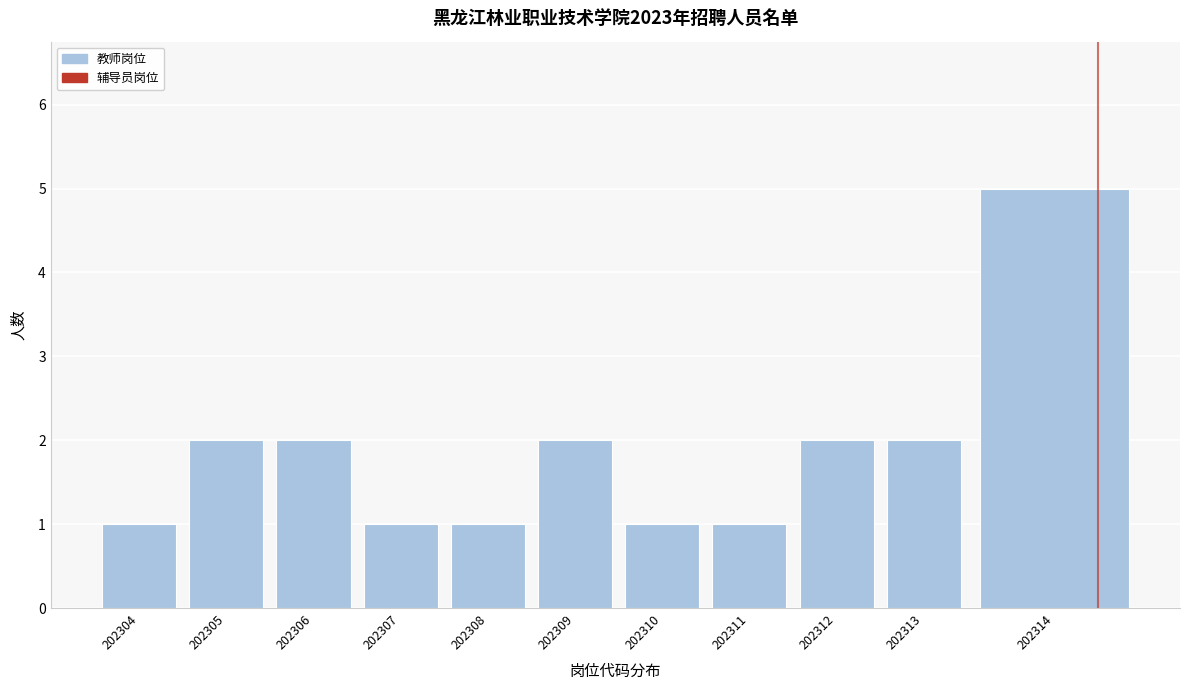

Reading left to right, list all the values displayed in this chart.

202304=1	202305=2	202306=2	202307=1	202308=1	202309=2	202310=1	202311=1	202312=2	202313=2	202314=5